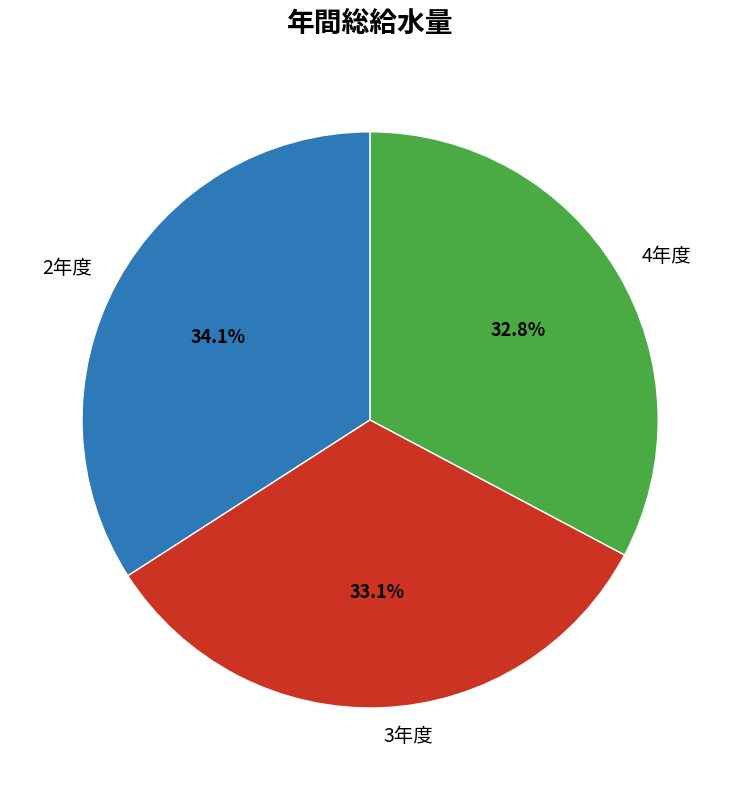

Which slice is the largest?

2年度